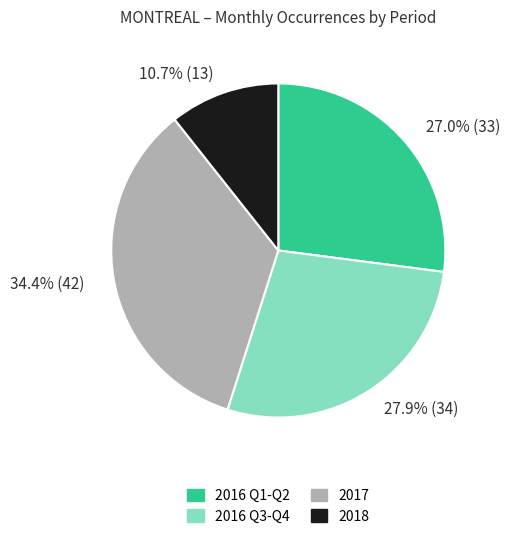

Does any single category account for the majority?

No